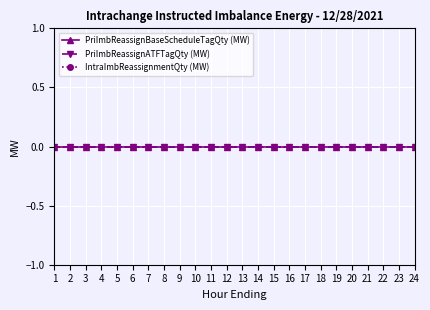

Which category has the lowest value across all series?

1